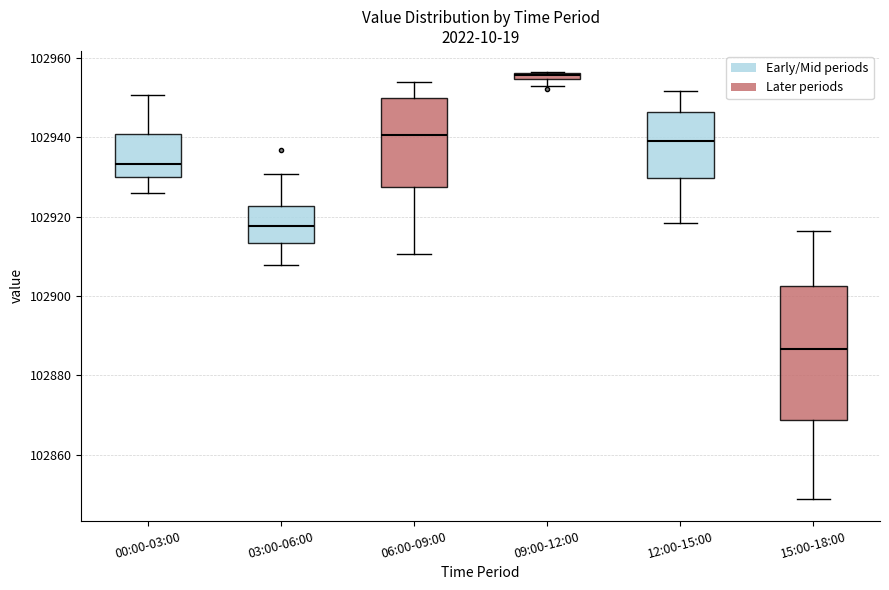

Comparing the boxes themselves (not the whiskers), which one is the tallest?

15:00-18:00